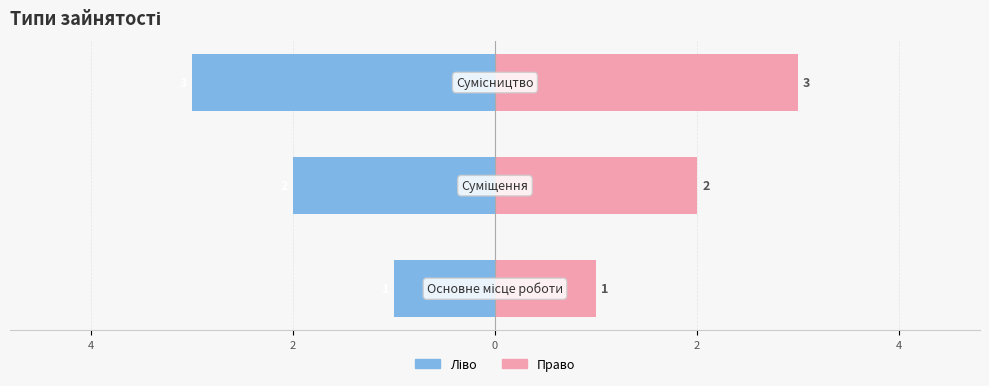

How many bars are there in each group?

2